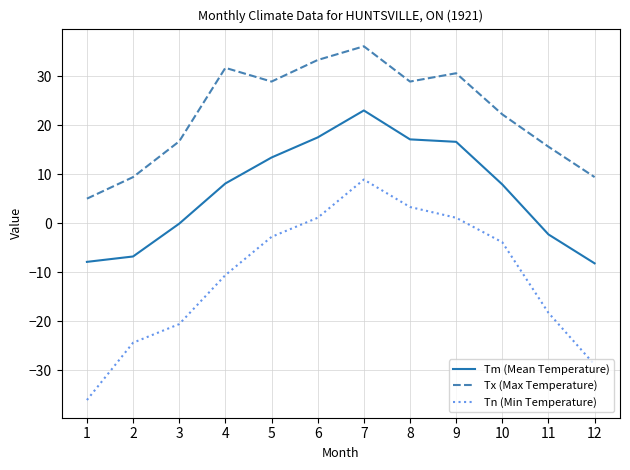

Which category has the highest value in the Tn (Min Temperature) series?

7